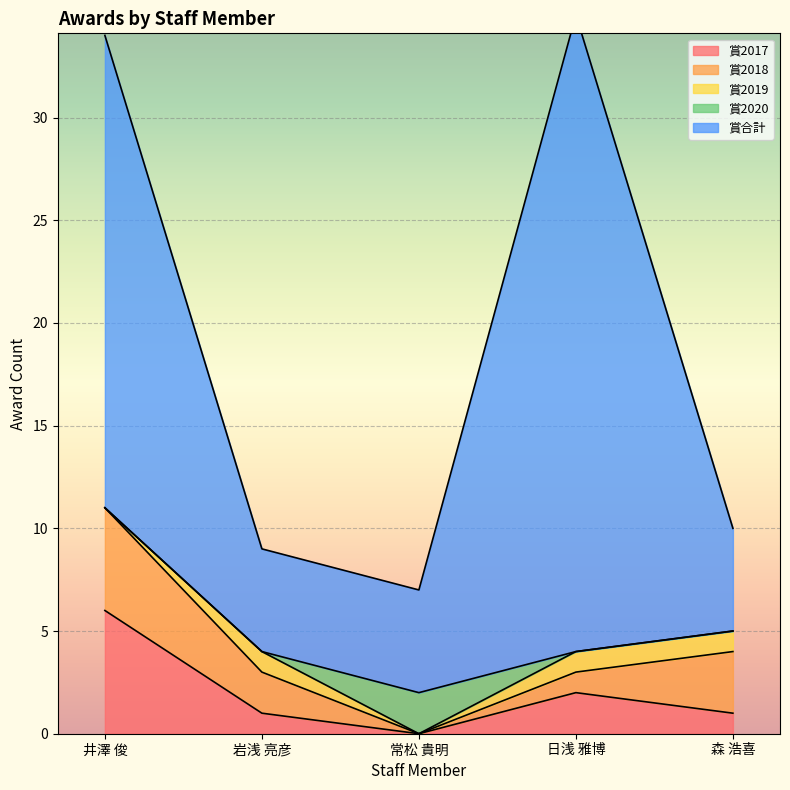

What are all the series names shown in the legend?

賞2017, 賞2018, 賞2019, 賞2020, 賞合計